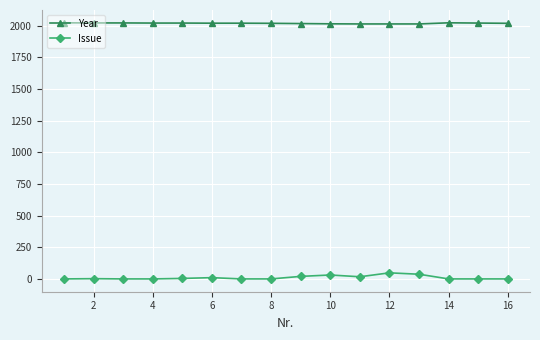

True or false: Issue has more than 0 points higher than both neighbors.

True